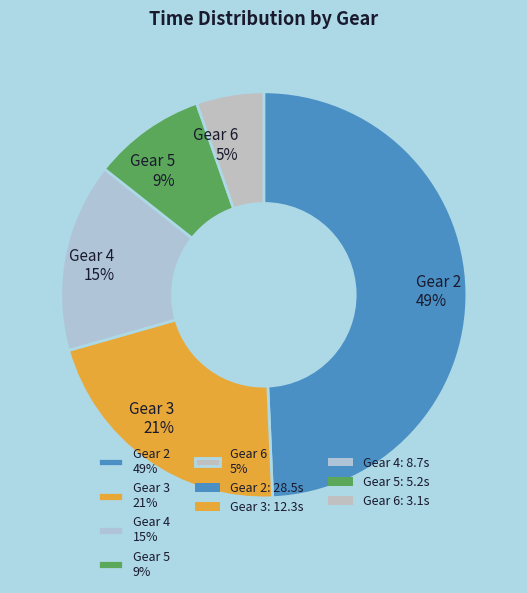

Is it true that Gear 3 is 21% of the pie?

True